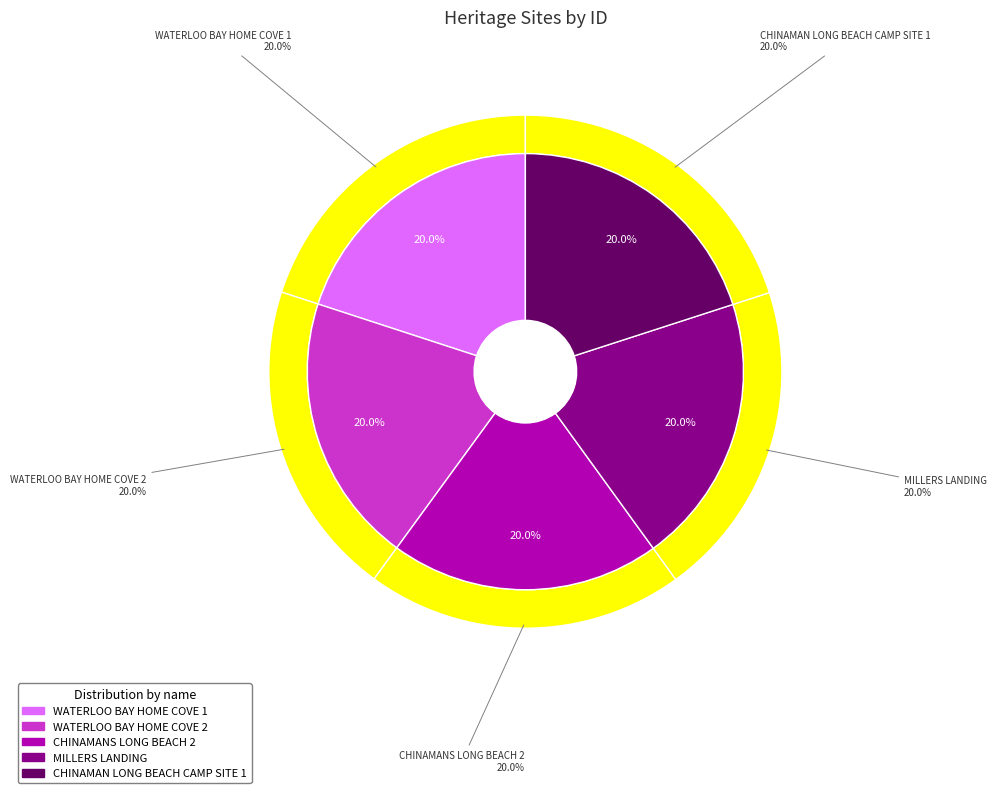

What is the largest slice in the pie chart?

CHINAMAN LONG BEACH CAMP SITE 1